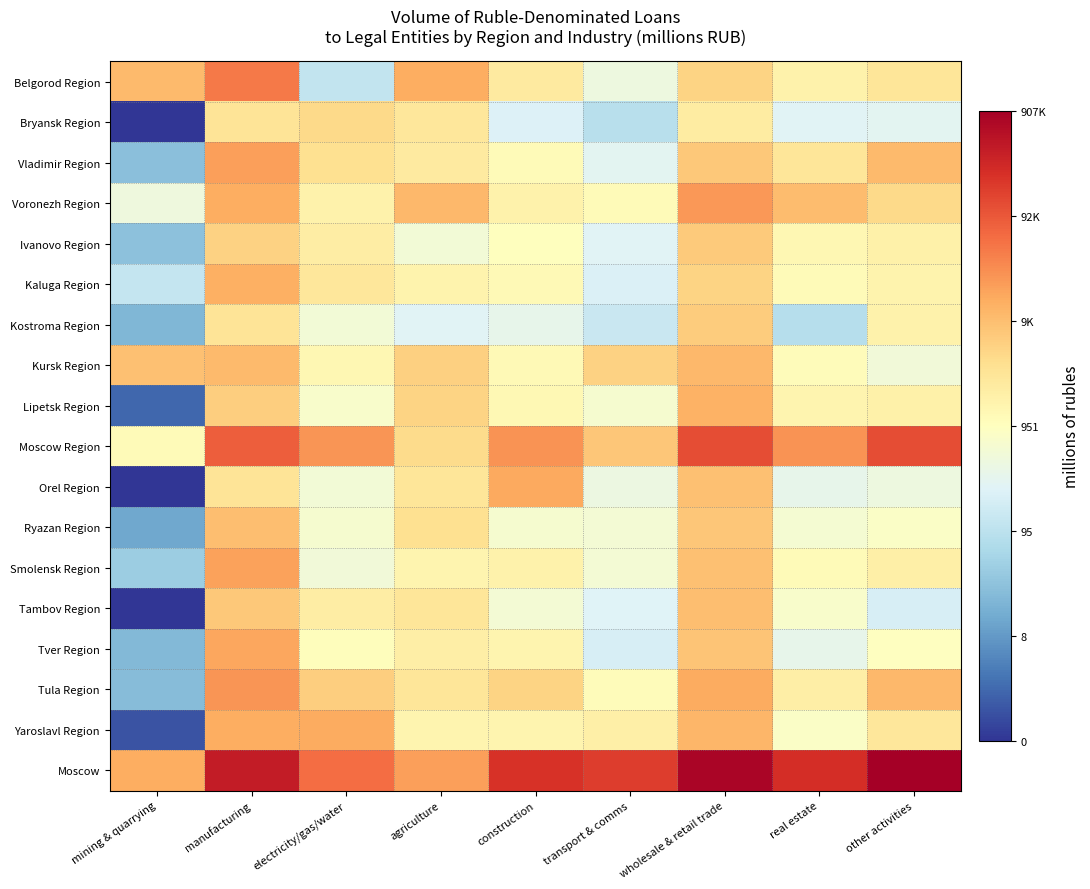

Reading left to right, transcribe all the data shown in this chart.

Belgorod Region: mining & quarrying=9.2	manufacturing=10.7	electricity/gas/water=4.7	agriculture=9.6	construction=7.8	transport & comms=6.1	wholesale & retail trade=8.5	real estate=7.4	other activities=8.0
Bryansk Region: mining & quarrying=0.0	manufacturing=8.0	electricity/gas/water=8.4	agriculture=7.9	construction=5.4	transport & comms=4.5	wholesale & retail trade=7.7	real estate=5.5	other activities=5.6
Vladimir Region: mining & quarrying=3.3	manufacturing=9.9	electricity/gas/water=8.1	agriculture=7.7	construction=7.1	transport & comms=5.6	wholesale & retail trade=8.9	real estate=7.9	other activities=9.2
Voronezh Region: mining & quarrying=6.2	manufacturing=9.6	electricity/gas/water=7.4	agriculture=9.3	construction=7.4	transport & comms=7.1	wholesale & retail trade=10.0	real estate=9.2	other activities=8.4
Ivanovo Region: mining & quarrying=3.4	manufacturing=8.6	electricity/gas/water=7.6	agriculture=6.3	construction=6.9	transport & comms=5.5	wholesale & retail trade=8.8	real estate=7.2	other activities=7.5
Kaluga Region: mining & quarrying=4.8	manufacturing=9.5	electricity/gas/water=7.9	agriculture=7.4	construction=7.1	transport & comms=5.4	wholesale & retail trade=8.5	real estate=7.0	other activities=7.3
Kostroma Region: mining & quarrying=3.1	manufacturing=8.0	electricity/gas/water=6.3	agriculture=5.5	construction=5.8	transport & comms=4.9	wholesale & retail trade=8.8	real estate=4.4	other activities=7.4
Kursk Region: mining & quarrying=9.1	manufacturing=9.3	electricity/gas/water=7.2	agriculture=8.7	construction=7.1	transport & comms=8.6	wholesale & retail trade=9.3	real estate=7.0	other activities=6.2
Lipetsk Region: mining & quarrying=1.1	manufacturing=8.7	electricity/gas/water=6.5	agriculture=8.6	construction=7.2	transport & comms=6.5	wholesale & retail trade=9.5	real estate=7.3	other activities=7.5
Moscow Region: mining & quarrying=7.1	manufacturing=11.3	electricity/gas/water=10.1	agriculture=8.3	construction=10.1	transport & comms=8.9	wholesale & retail trade=11.6	real estate=10.2	other activities=11.6
Orel Region: mining & quarrying=0.0	manufacturing=8.0	electricity/gas/water=6.3	agriculture=8.0	construction=9.7	transport & comms=6.0	wholesale & retail trade=9.1	real estate=5.8	other activities=6.1
Ryazan Region: mining & quarrying=2.6	manufacturing=9.2	electricity/gas/water=6.5	agriculture=8.1	construction=6.4	transport & comms=6.3	wholesale & retail trade=8.9	real estate=6.4	other activities=6.7
Smolensk Region: mining & quarrying=3.8	manufacturing=9.8	electricity/gas/water=6.2	agriculture=7.3	construction=7.4	transport & comms=6.4	wholesale & retail trade=9.1	real estate=7.1	other activities=7.5
Tambov Region: mining & quarrying=0.0	manufacturing=8.9	electricity/gas/water=7.6	agriculture=8.0	construction=6.4	transport & comms=5.5	wholesale & retail trade=9.1	real estate=6.5	other activities=5.3
Tver Region: mining & quarrying=3.1	manufacturing=9.7	electricity/gas/water=6.9	agriculture=7.6	construction=7.3	transport & comms=5.3	wholesale & retail trade=9.0	real estate=5.8	other activities=6.9
Tula Region: mining & quarrying=3.2	manufacturing=10.1	electricity/gas/water=8.7	agriculture=8.0	construction=8.6	transport & comms=7.0	wholesale & retail trade=9.6	real estate=7.6	other activities=9.3
Yaroslavl Region: mining & quarrying=0.7	manufacturing=9.6	electricity/gas/water=9.6	agriculture=7.3	construction=7.3	transport & comms=7.5	wholesale & retail trade=9.3	real estate=6.7	other activities=7.9
Moscow: mining & quarrying=9.6	manufacturing=12.9	electricity/gas/water=10.9	agriculture=9.9	construction=12.3	transport & comms=12.0	wholesale & retail trade=13.5	real estate=12.4	other activities=13.7